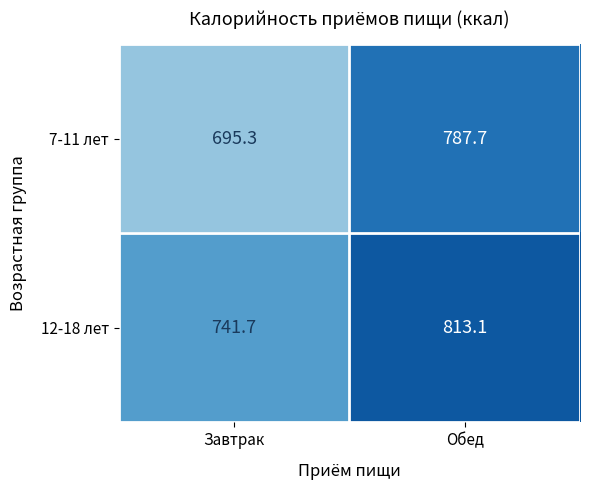

What is the sum of all 7-11 лет values?

1483.0